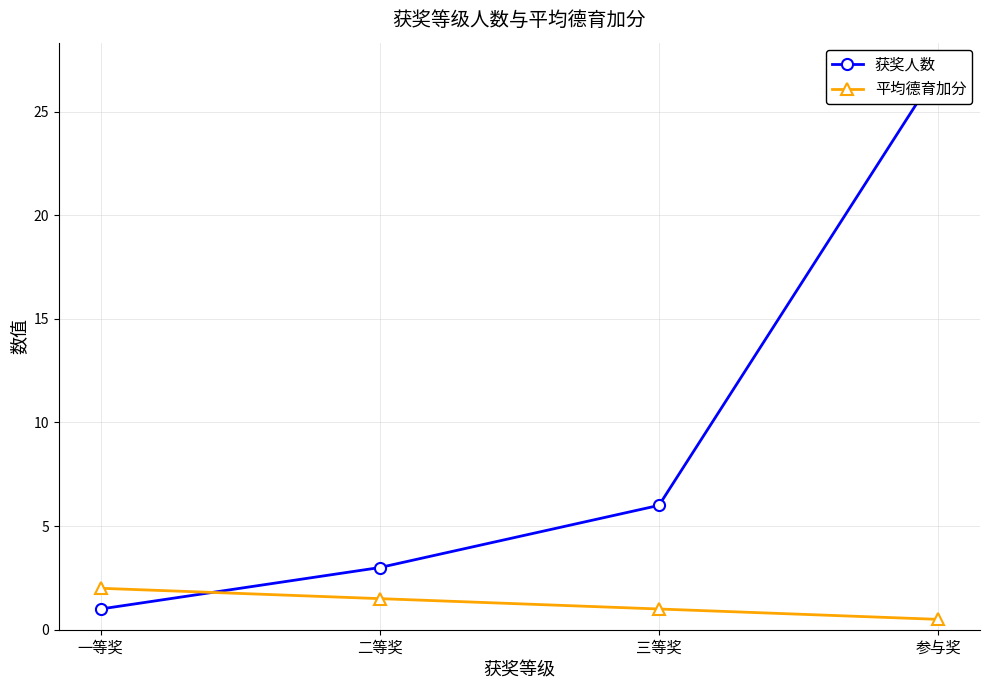

What position from the left is 二等奖?

2